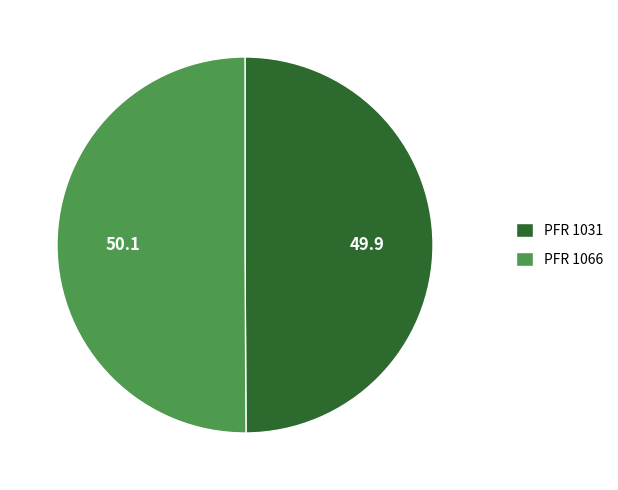

Approximately how many times larger is the value at PFR 1066 compared to PFR 1031?

1.0